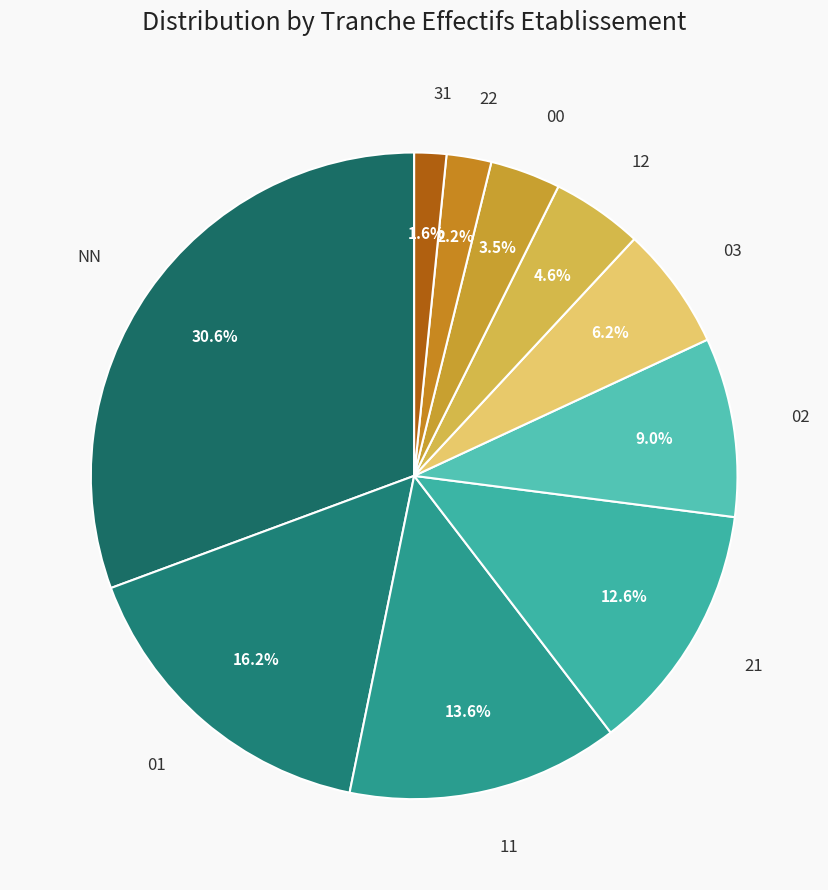

To the nearest percent, what percentage of the pie is 01?

16%